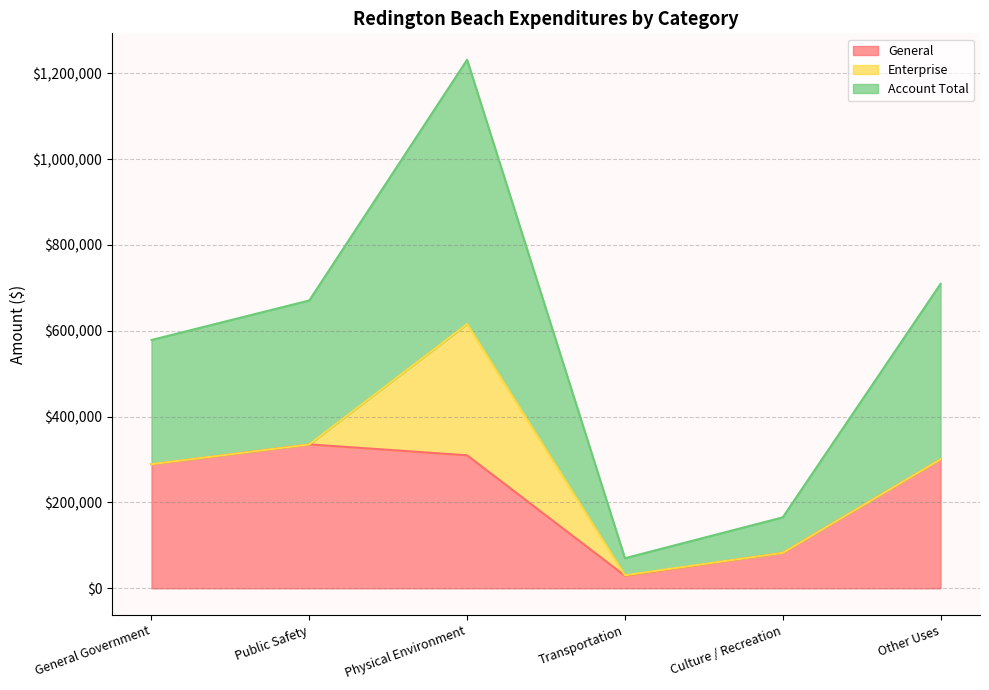

How many values in the Account Total series exceed 670742?

2